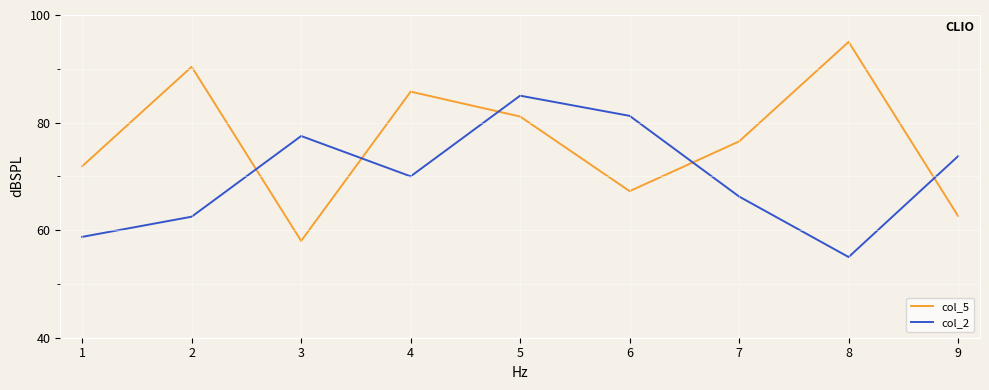

Is it true that col_2 equals 131.9 at 5?

False